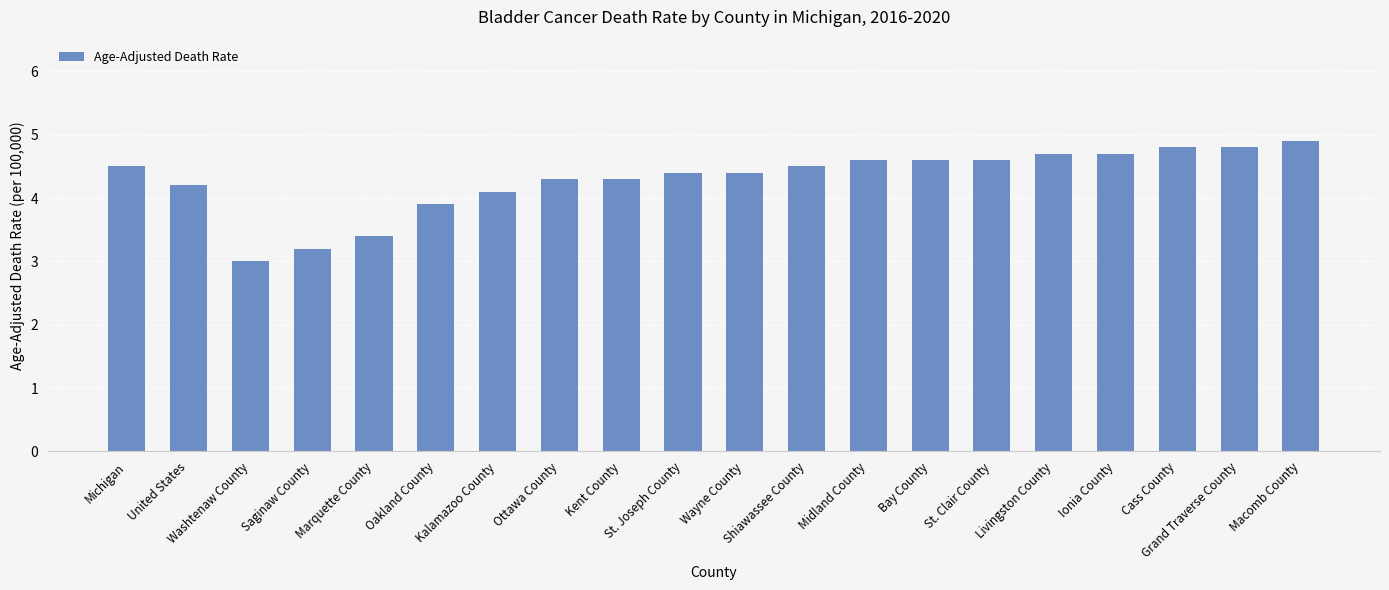

What is the sum of the values at Livingston County and Bay County?

9.3